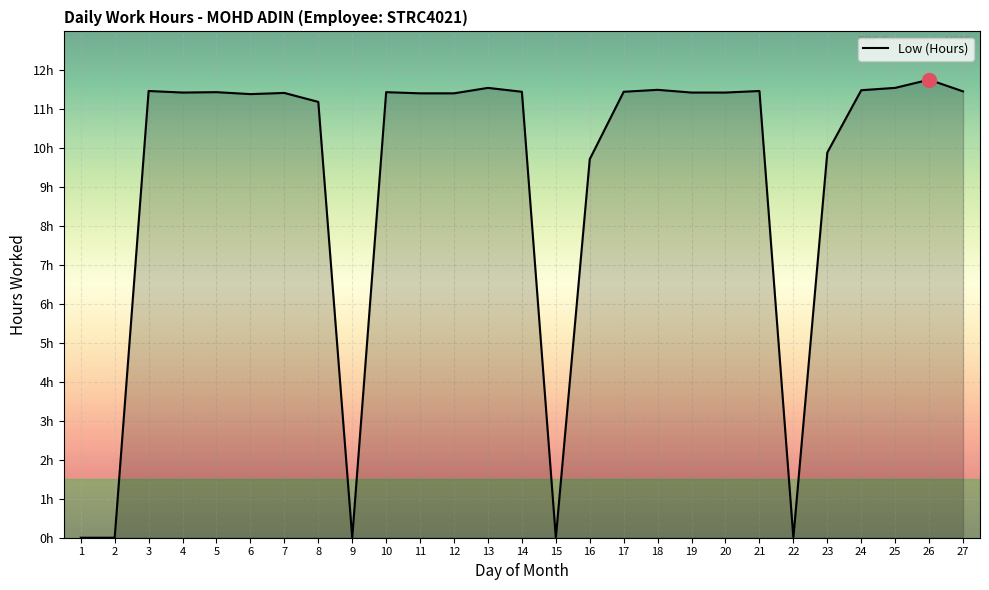

How many points are lower than both their immediate neighbors (excluding endpoints)?

5